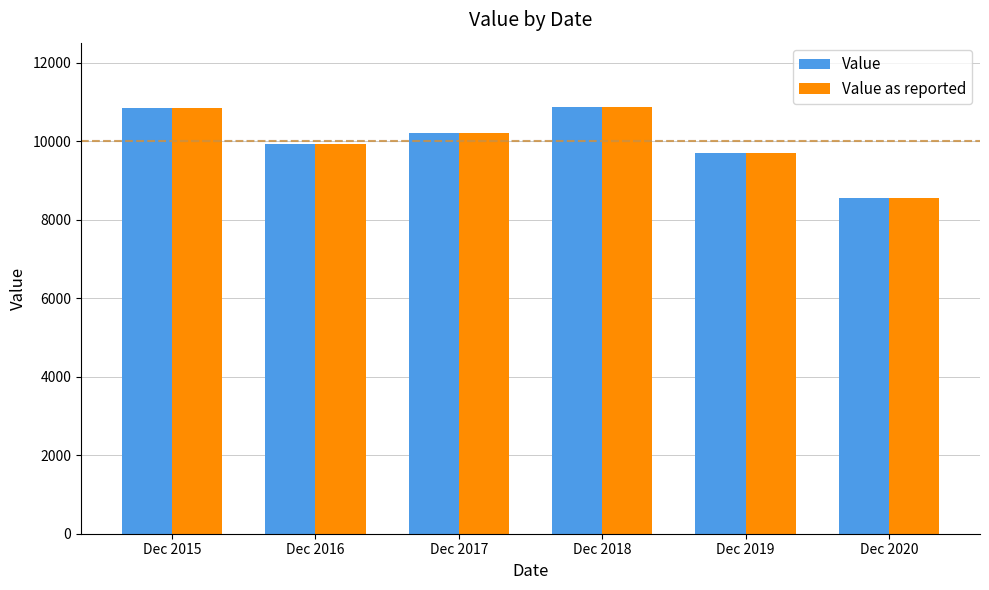

What is the minimum value shown in the chart?

8537.7